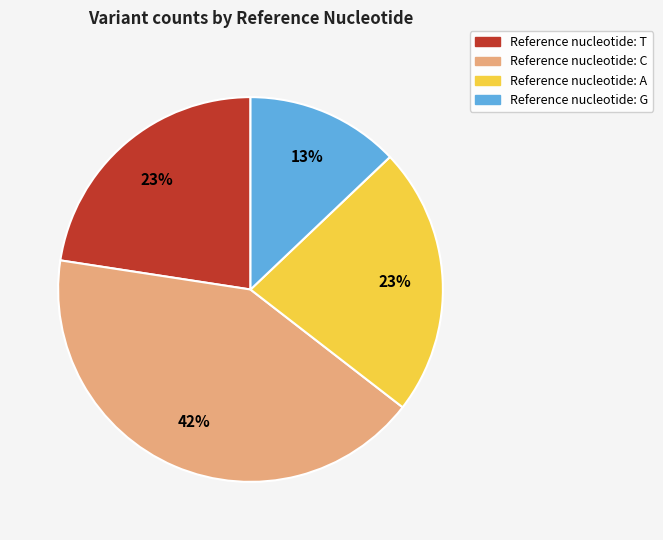

To the nearest percent, what is the average slice percentage?

25%